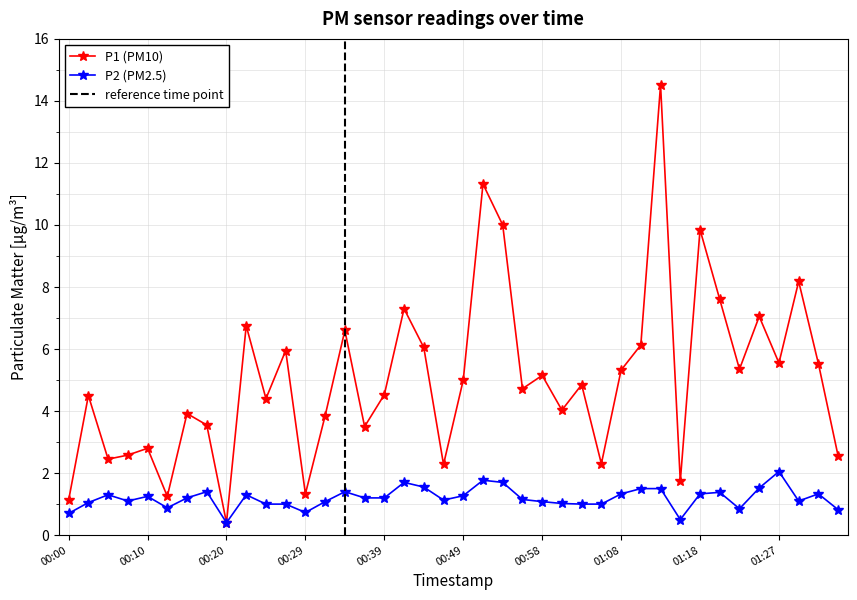

Is the value of P1 at 00:54 greater than the value of P2 at 01:20?

Yes